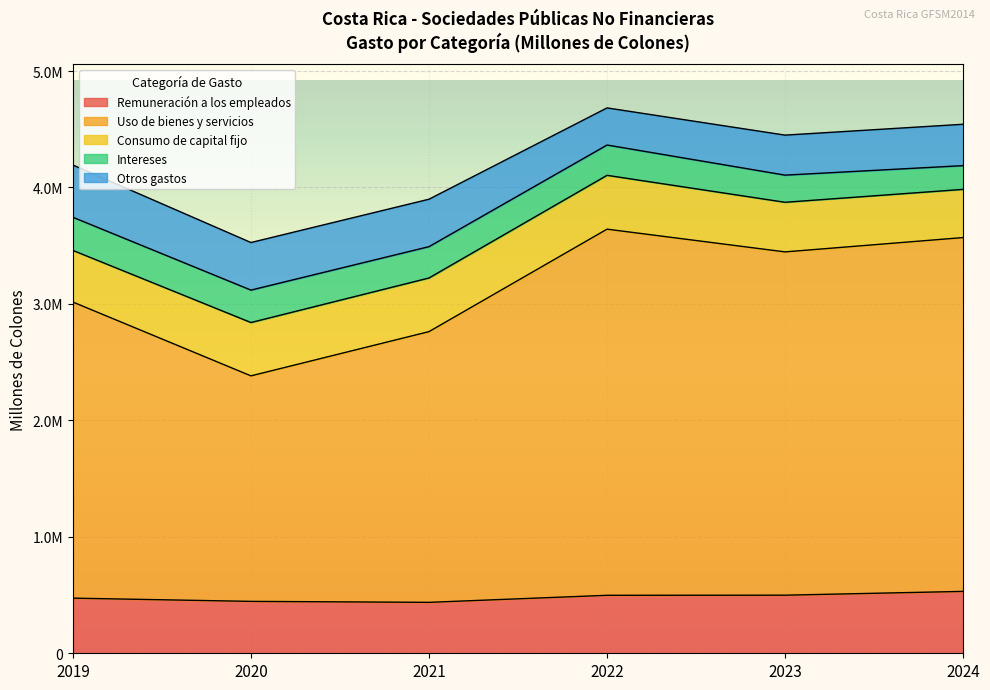

At which category is the sum across all series the highest?

2022